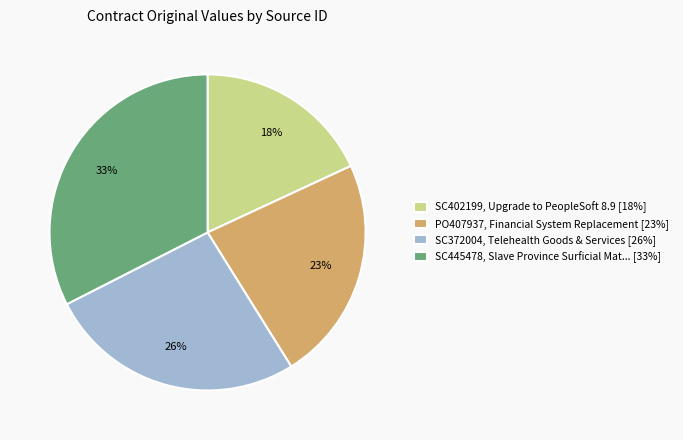

What is the smallest slice in the pie chart?

SC402199